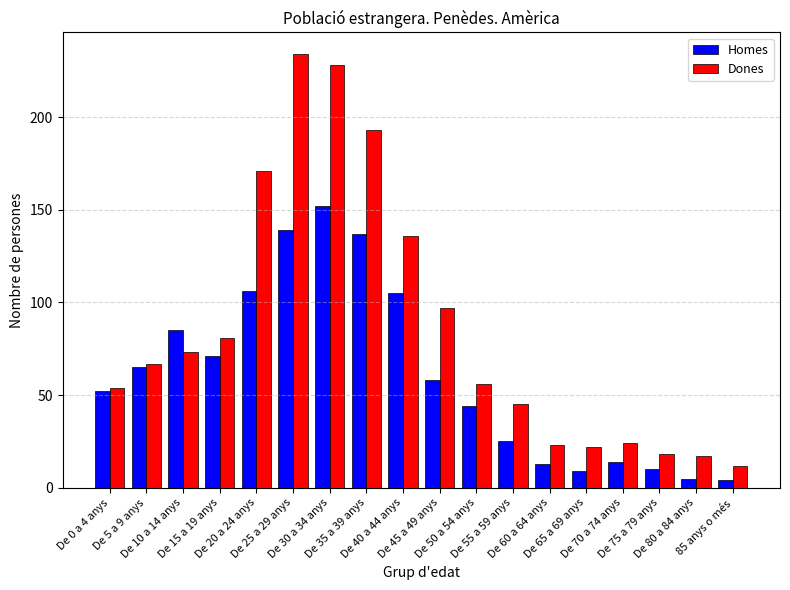

Which series has the largest range (max minus min)?

Dones